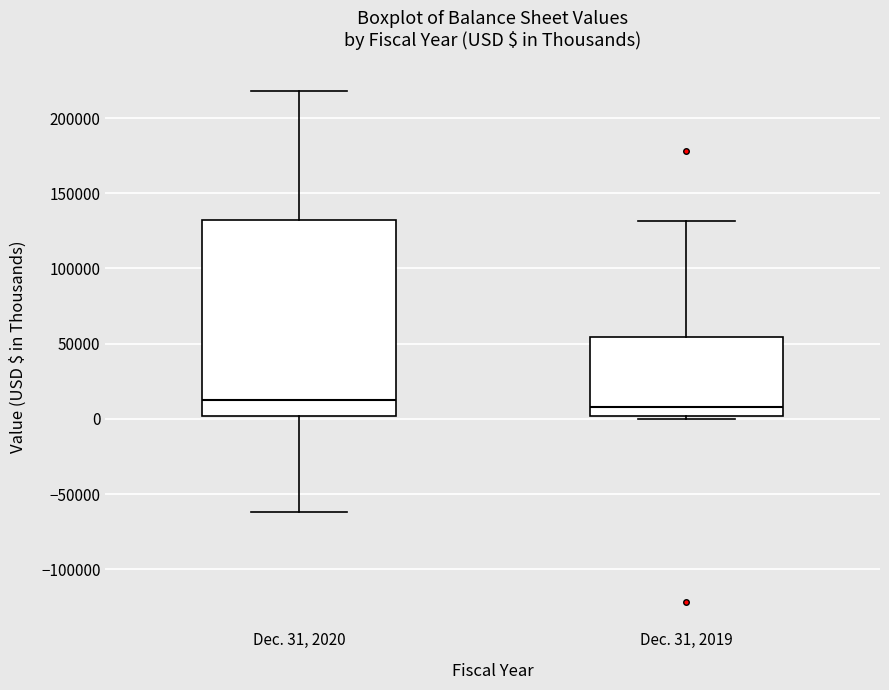

Reading left to right, transcribe this box plot: for each box, give where its median line is, the range the box spans, and where its two whiskers end, as read against the y-axis. The values are not printed on the chart, so give them approximately, as read against the axis.

Dec. 31, 2020: median 15000, box 0 to 130000, whiskers -60000 to 220000
Dec. 31, 2019: median 10000, box 0 to 55000, whiskers 0 (just below the box's lower edge) to 130000